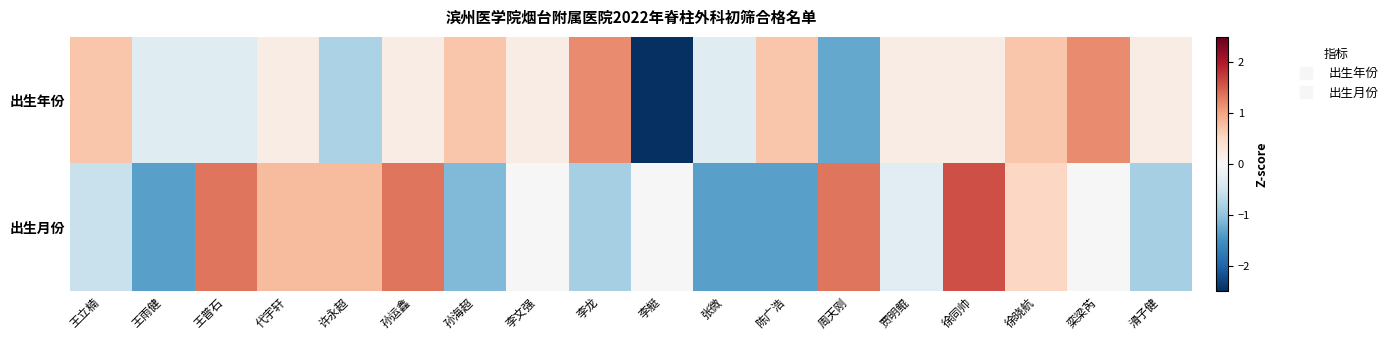

What is the greatest value displayed?

1.6